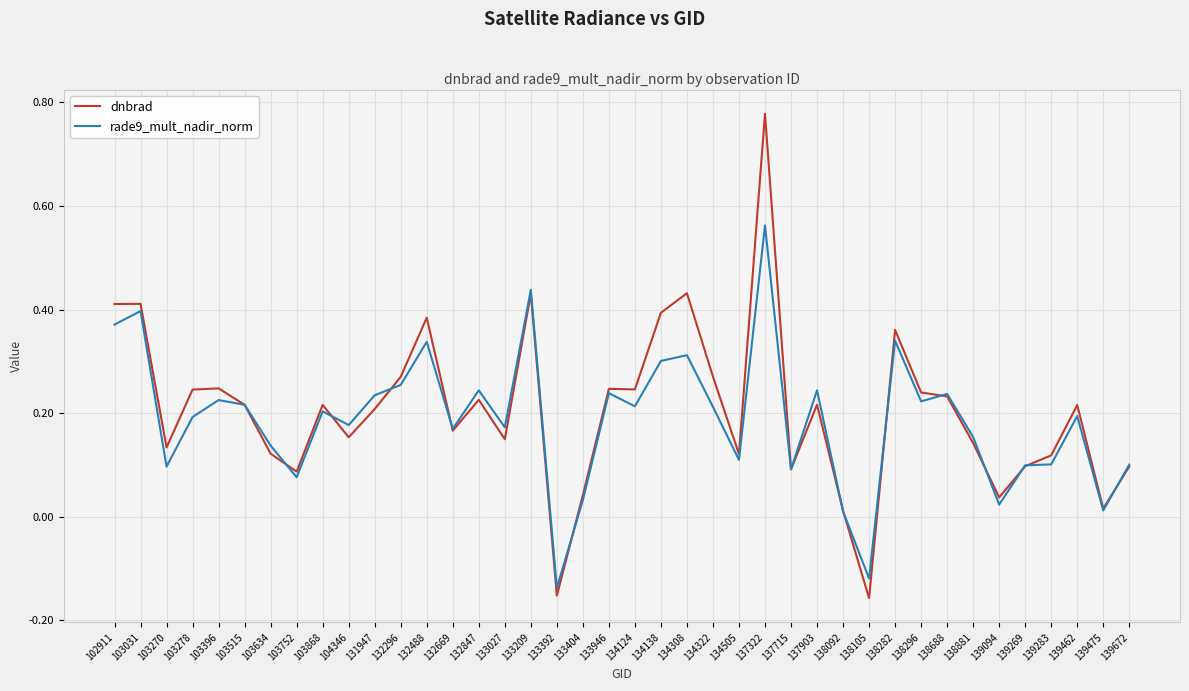

At which category does the chart reach its peak across all series?

137322